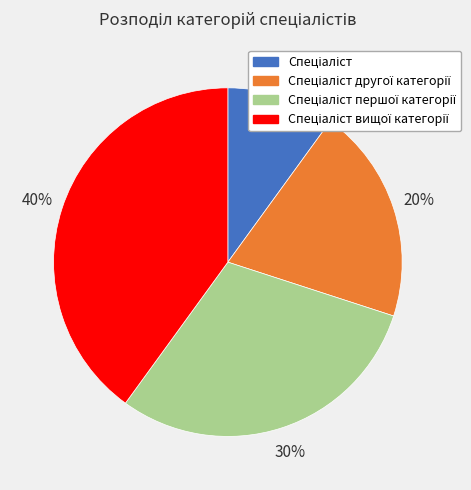

To the nearest percent, what is the difference between the largest and smallest slice percentages?

30%